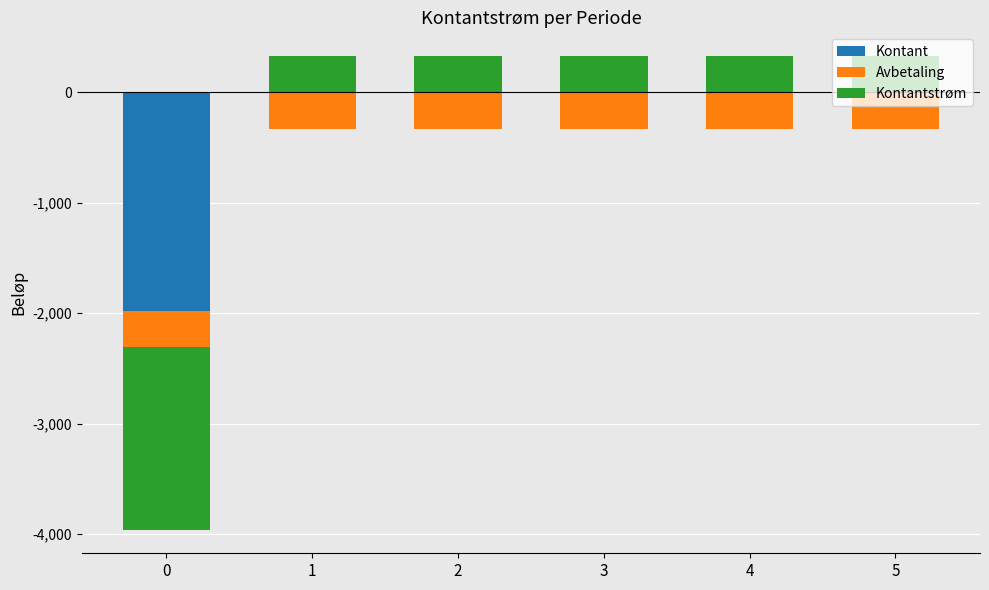

Which series has the widest spread of values?

Kontantstrøm